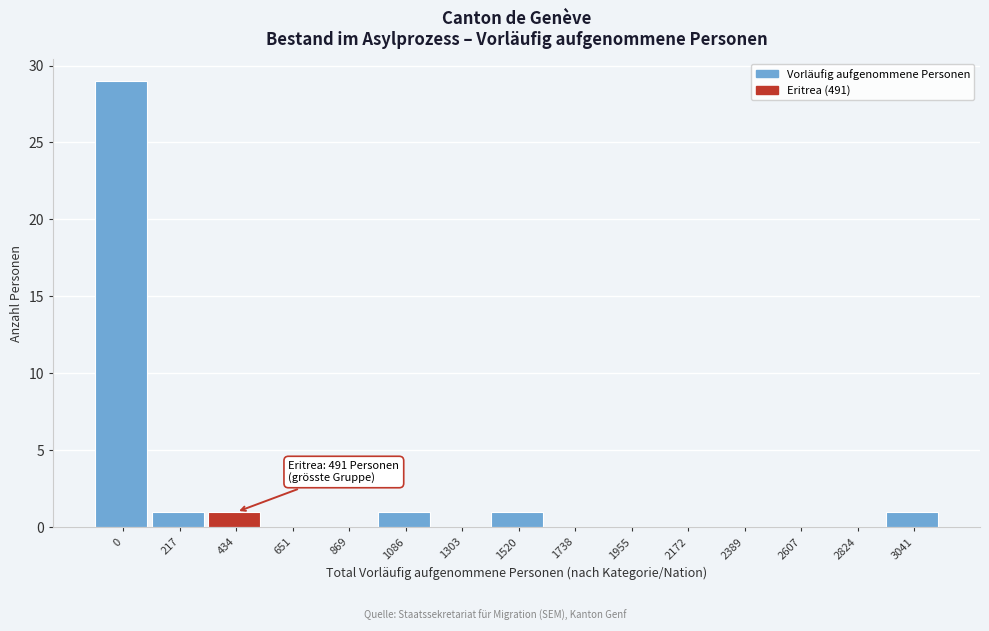

Reading right to left, what are all the values shown in this chart?

3041=1	2824=0	2607=0	2389=0	2172=0	1955=0	1738=0	1520=1	1303=0	1086=1	869=0	651=0	434=1	217=1	0=29